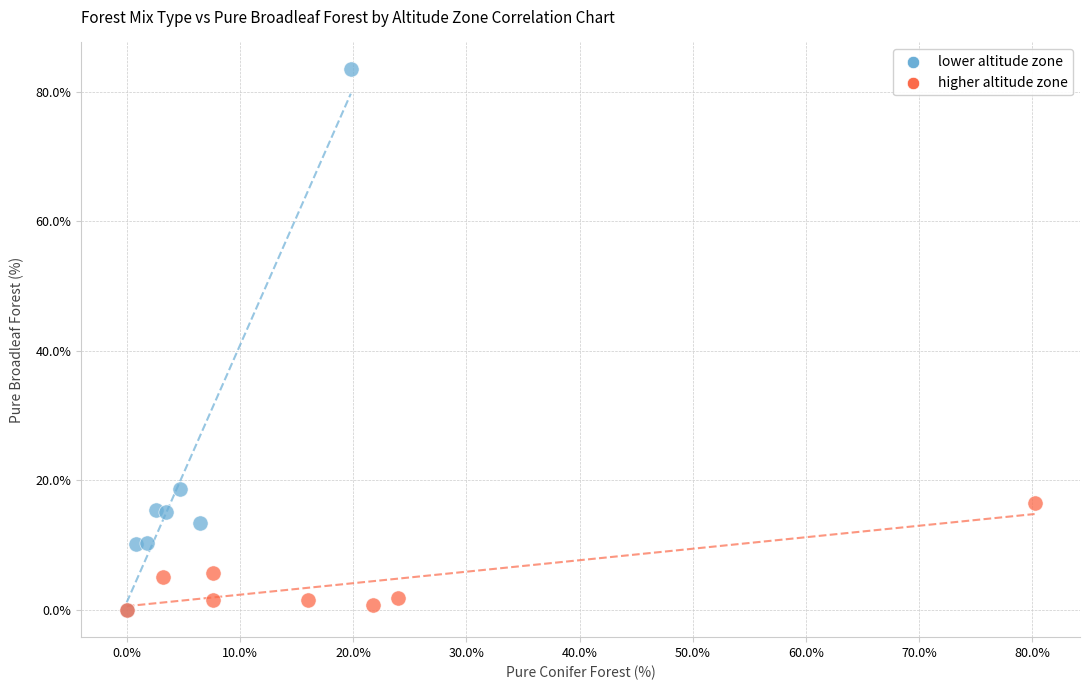

Which series has the widest spread of Y values?

lower altitude zone